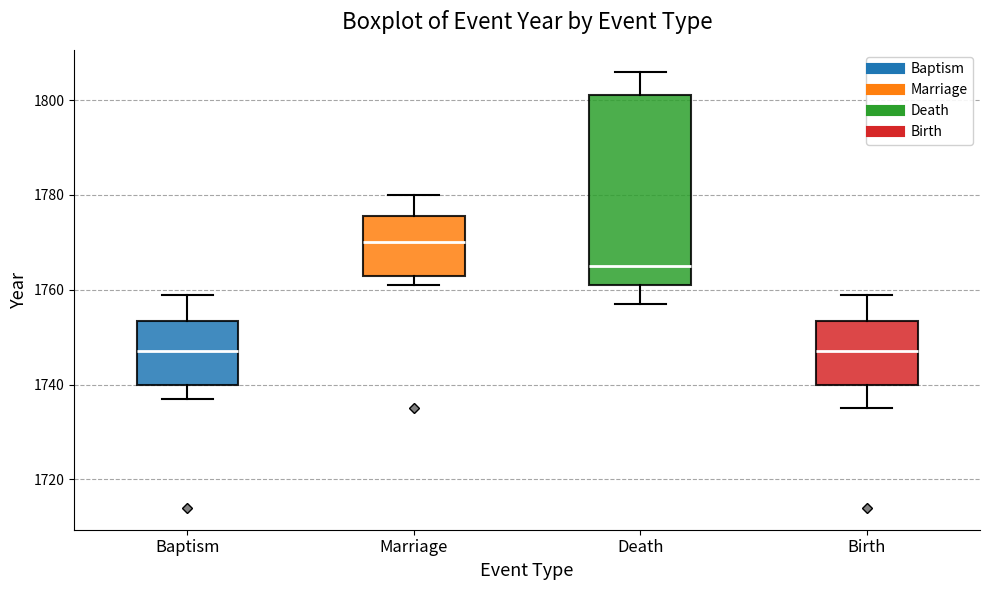

Where does the lower whisker of the box for Birth end on the y-axis? The values are not printed on the chart, so give them approximately, as read against the axis.

1736